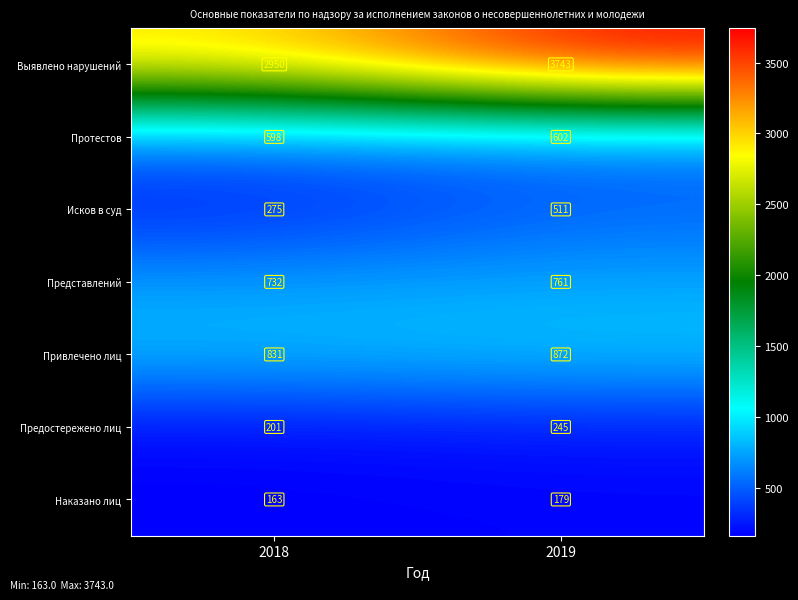

At how many categories does at least one series exceed 3738?

1